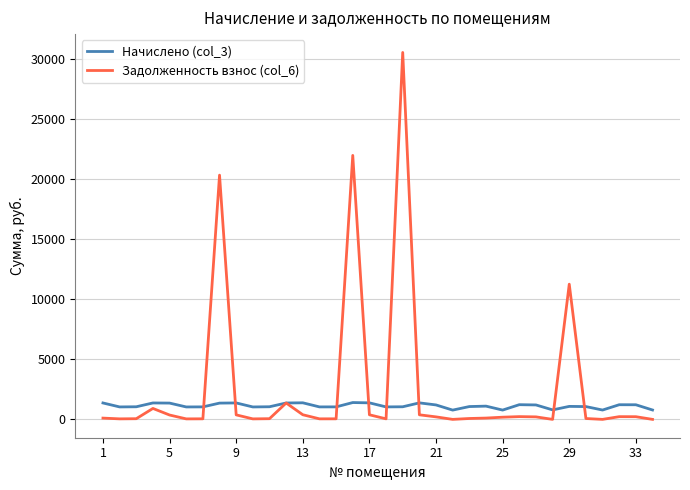

Which series has the largest total across all categories?

Задолженность взнос (col_6)